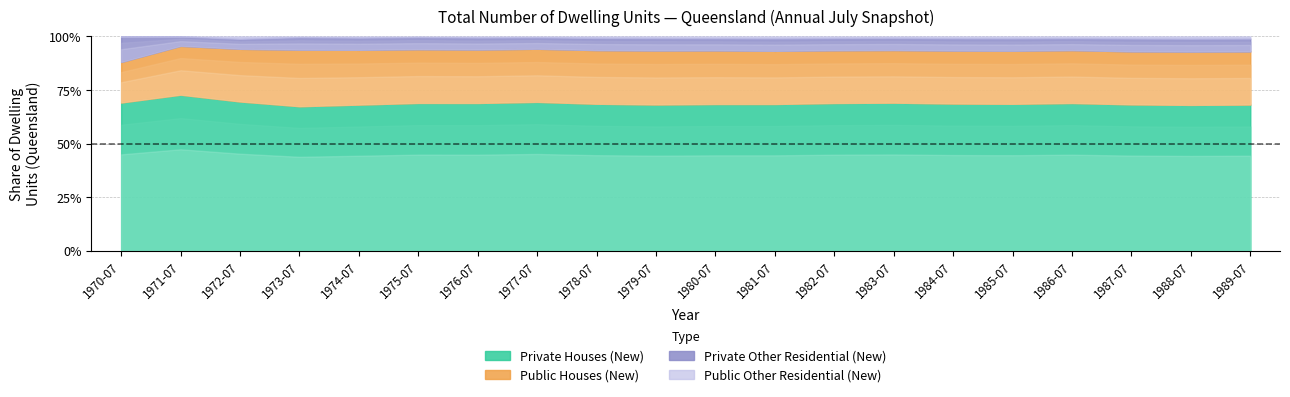

Rank the series at 9 from highest to lowest value.

private_houses, public_houses, private_other, public_other